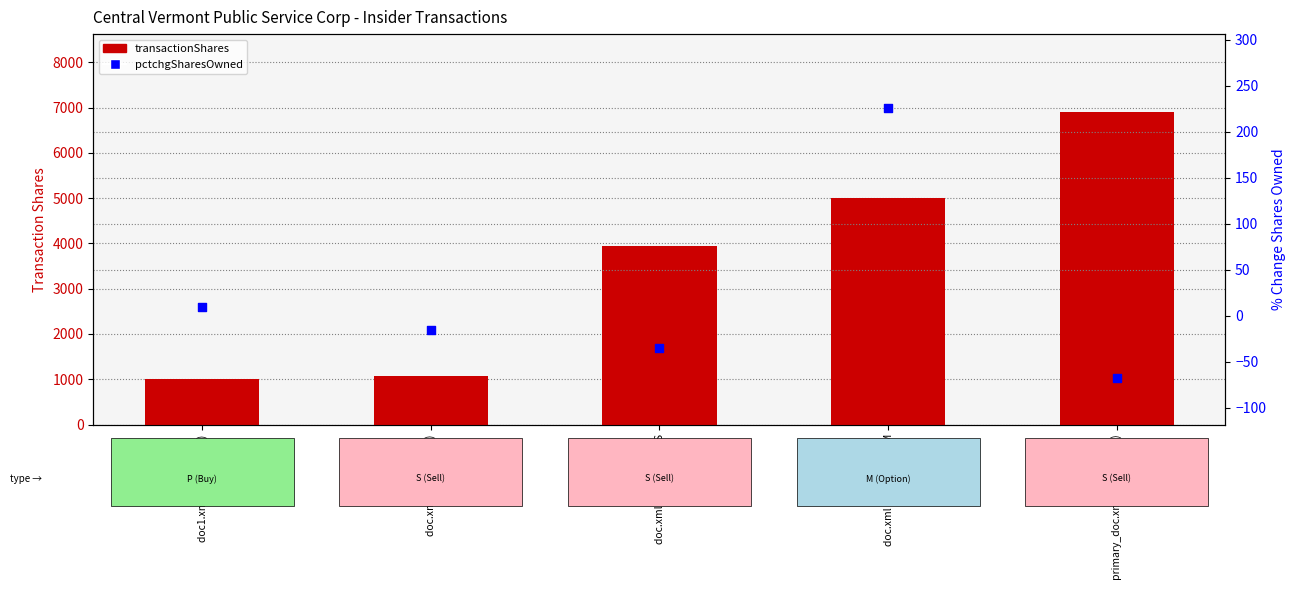

At which category is the sum across all series the highest?

primary_doc.xml (2003-12-11)